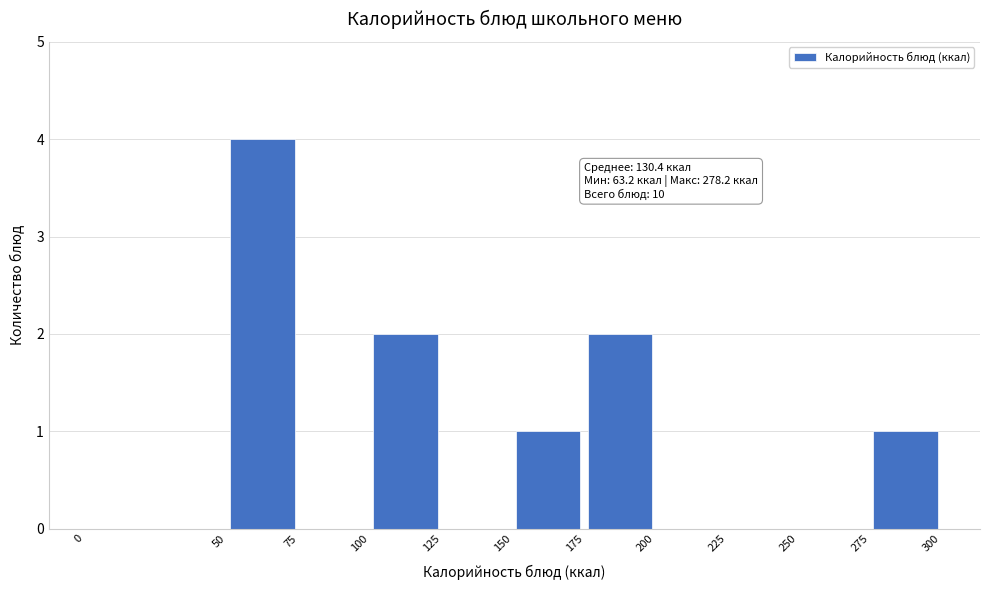

Over which range of the x-axis is the bar tallest?

50 to 75